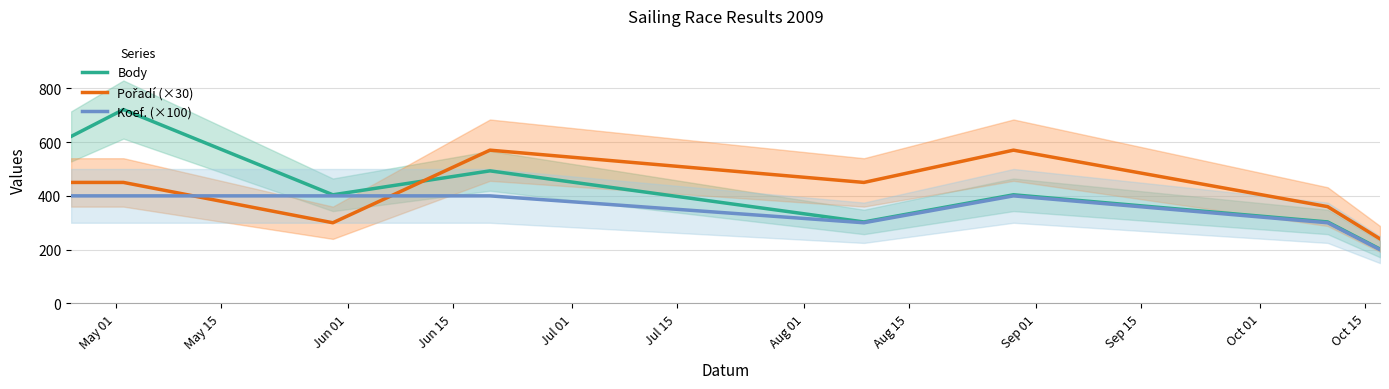

How many categories are shown in the chart?

8